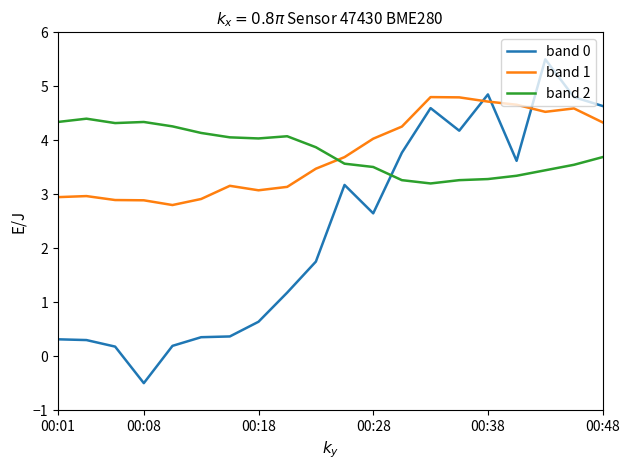

True or false: band 0 and band 1 cross at least once.

True